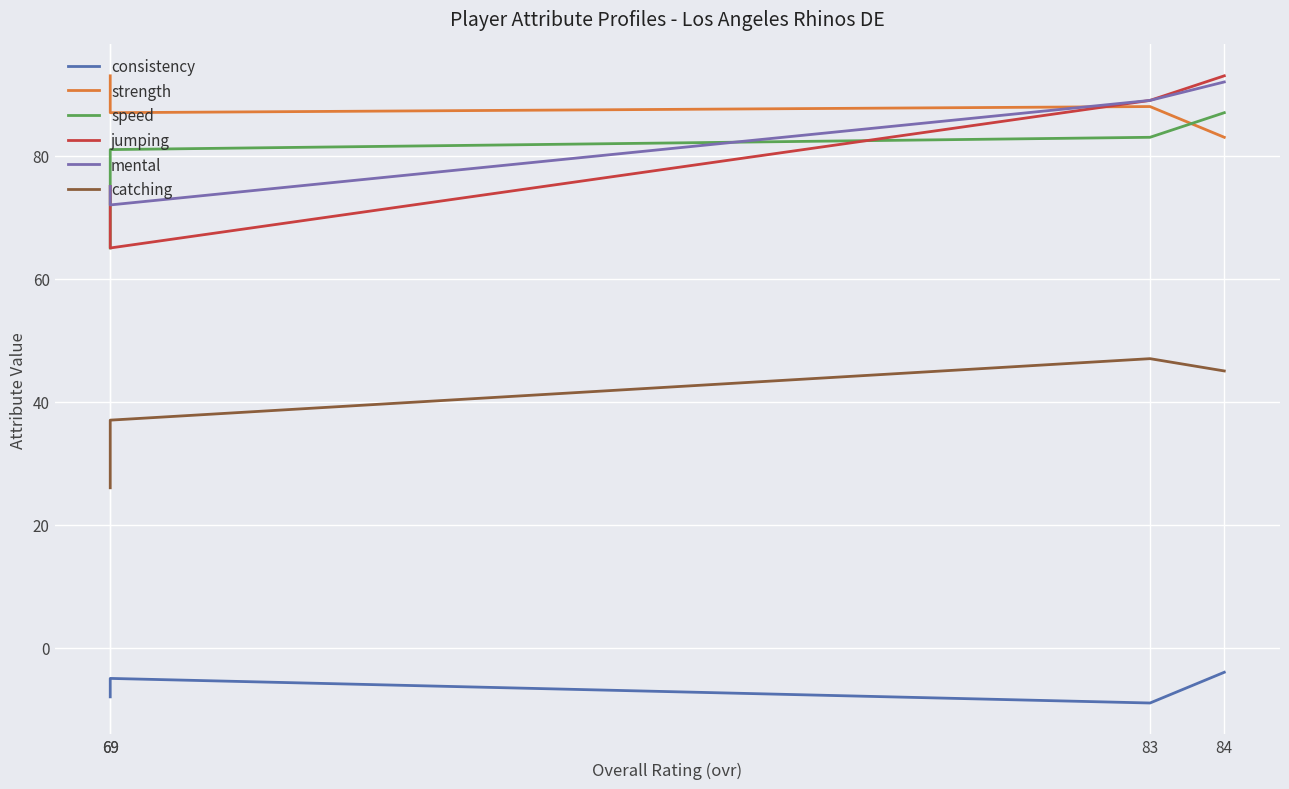

True or false: jumping has more than 2 interior local peaks.

False